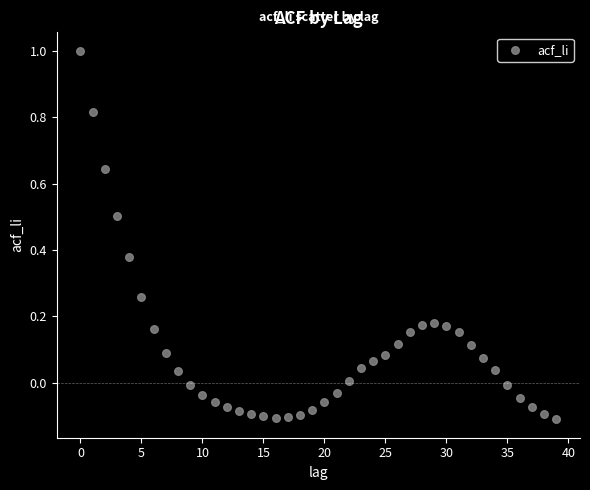

What is the range of Y values (max minus min)?

1.1